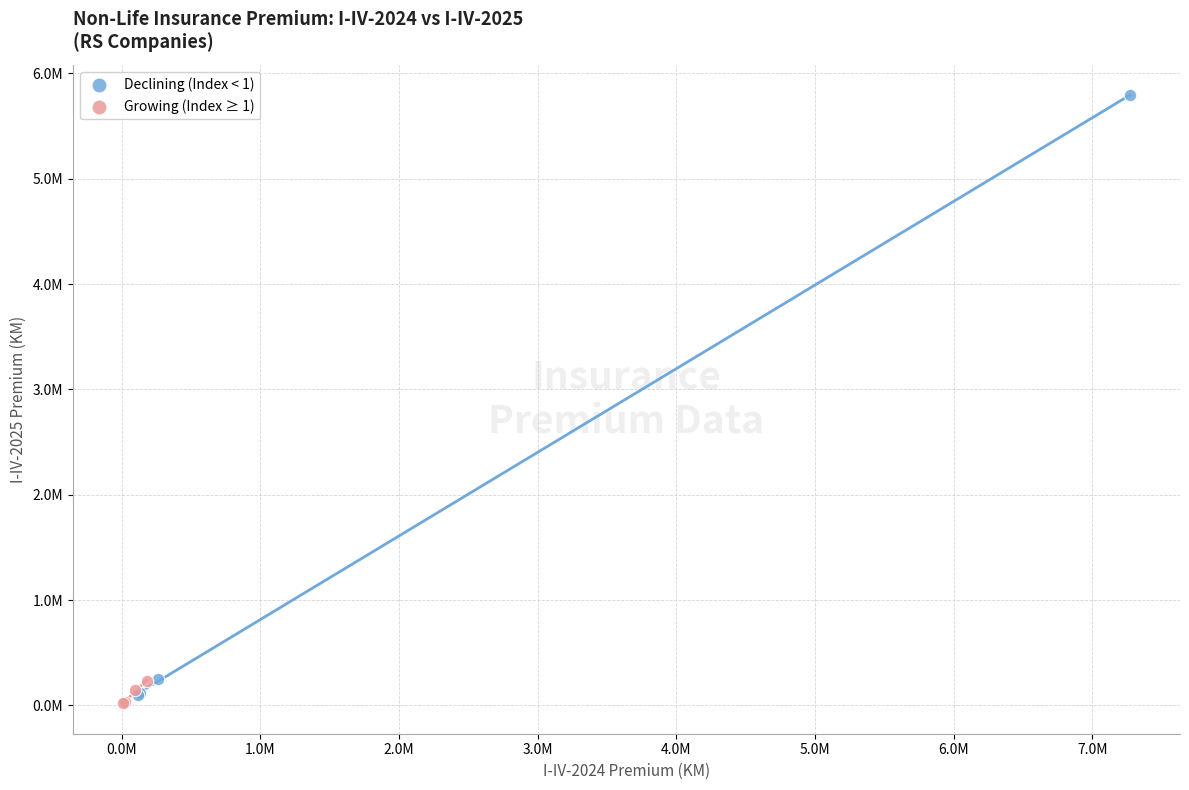

What are all the series names shown in the legend?

Declining (Index < 1), Growing (Index ≥ 1)